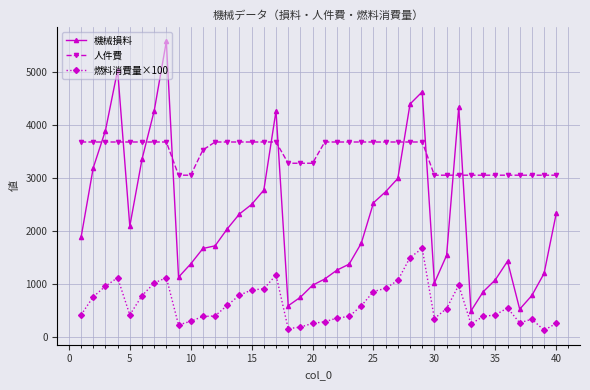

What is the difference between the second highest and minimum values in the 機械損料 series?

4537.0